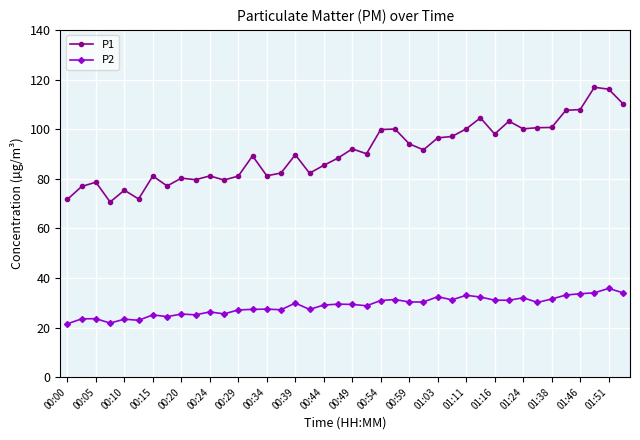

True or false: P2 and P1 cross at least once.

False